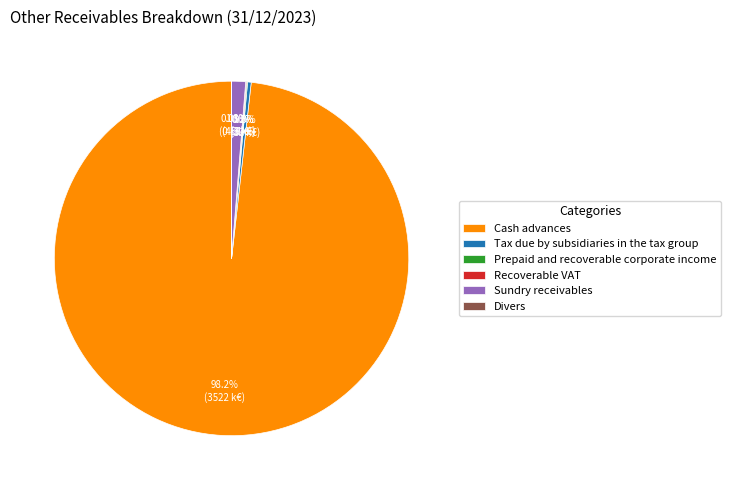

Which slice is the largest?

Cash advances